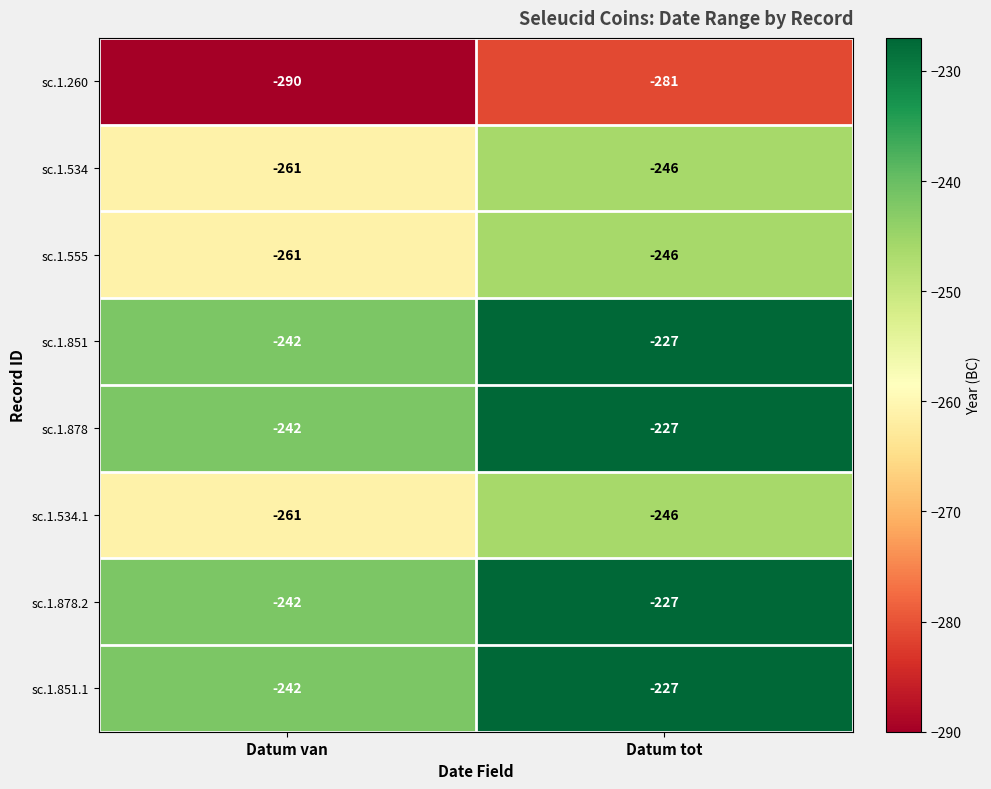

Is the value of sc.1.534.1 at Datum van greater than the value of sc.1.851 at Datum van?

No